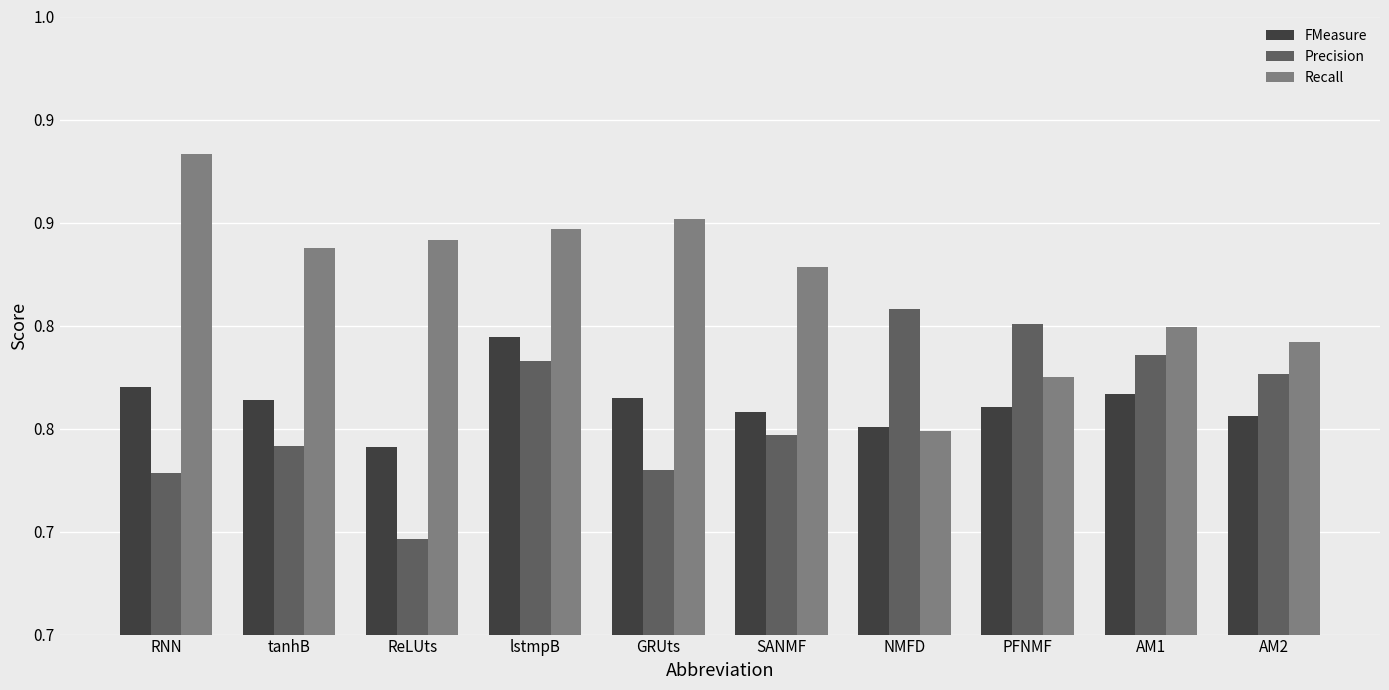

Does the chart contain stacked bars?

No